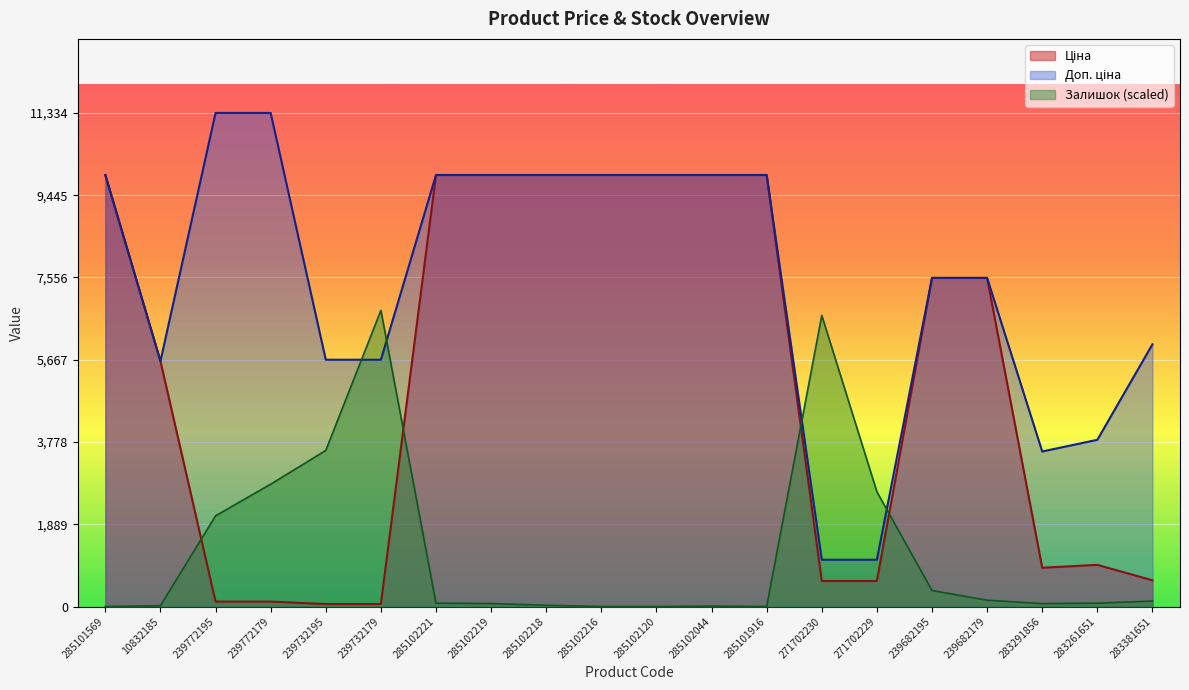

At which category is the sum across all series the highest?

285102221